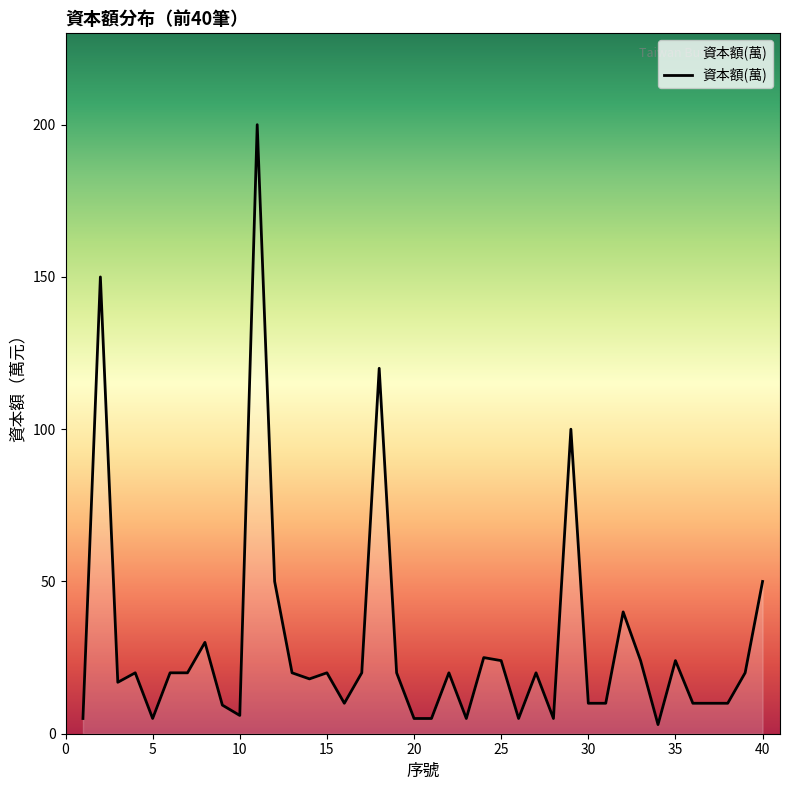

What is the maximum value shown in the chart?

200.0